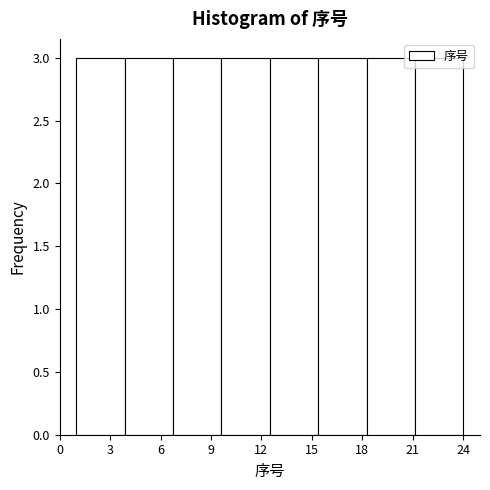

How tall is the bar that spans 7.0 to 9.5 on the x-axis? Neither the bar edges nor the heights are printed on the chart, so give them approximately, as read against the axes.

3